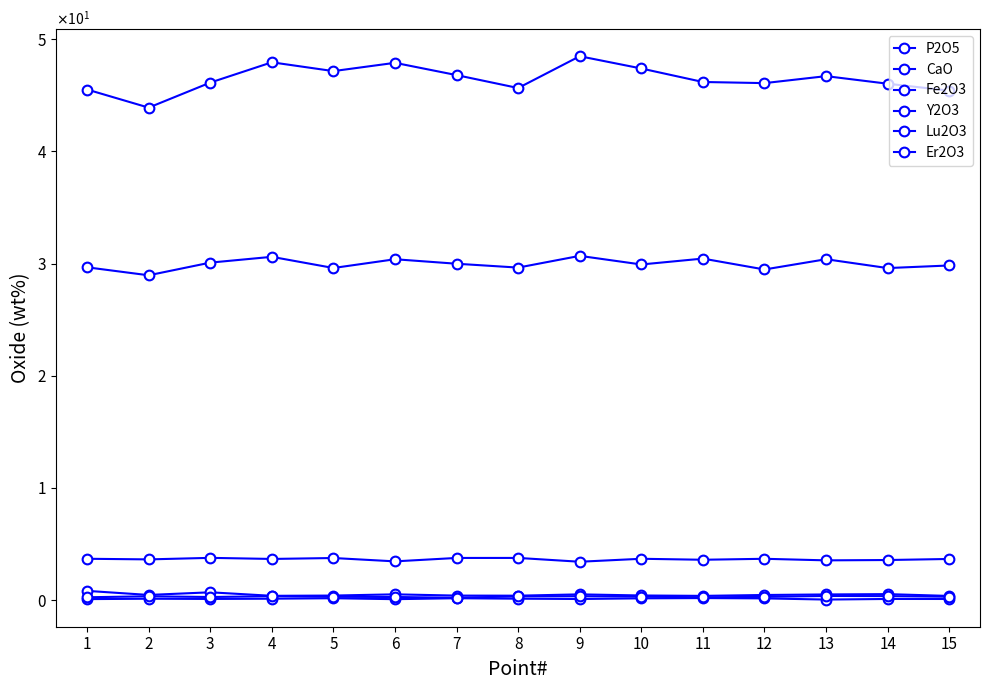

Reading left to right, what are all the values shown in this chart?

P2O5: 1=29.7	2=29.0	3=30.1	4=30.6	5=29.6	6=30.4	7=30.0	8=29.6	9=30.7	10=29.9	11=30.4	12=29.5	13=30.4	14=29.6	15=29.8
CaO: 1=0.8	2=0.5	3=0.7	4=0.4	5=0.4	6=0.5	7=0.4	8=0.4	9=0.5	10=0.4	11=0.4	12=0.5	13=0.5	14=0.5	15=0.4
Fe2O3: 1=0.1	2=0.1	3=0.1	4=0.1	5=0.2	6=0.1	7=0.2	8=0.1	9=0.1	10=0.2	11=0.2	12=0.1	13=0.0	14=0.1	15=0.1
Y2O3: 1=45.5	2=43.9	3=46.1	4=47.9	5=47.2	6=47.9	7=46.8	8=45.7	9=48.5	10=47.4	11=46.2	12=46.1	13=46.7	14=46.0	15=45.4
Lu2O3: 1=0.2	2=0.3	3=0.3	4=0.3	5=0.3	6=0.3	7=0.2	8=0.3	9=0.3	10=0.3	11=0.2	12=0.3	13=0.4	14=0.3	15=0.3
Er2O3: 1=3.7	2=3.6	3=3.8	4=3.7	5=3.7	6=3.4	7=3.8	8=3.8	9=3.4	10=3.7	11=3.6	12=3.7	13=3.5	14=3.6	15=3.7